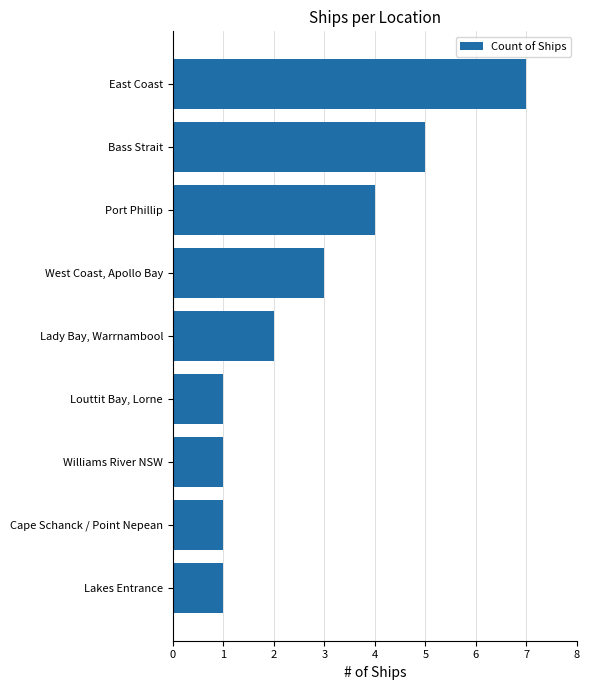

Approximately how many times larger is the value at Cape Schanck / Point Nepean compared to Lady Bay, Warrnambool?

0.5